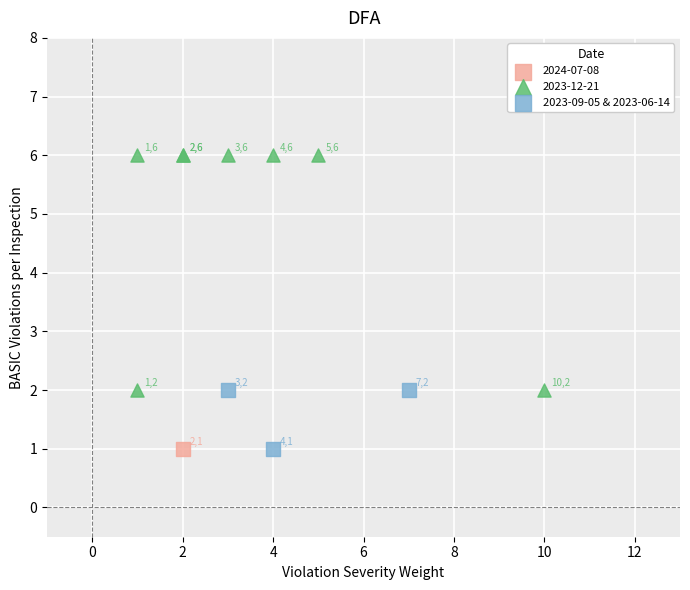

What are all the series names shown in the legend?

2024-07-08, 2023-12-21, 2023-09-05 & 2023-06-14